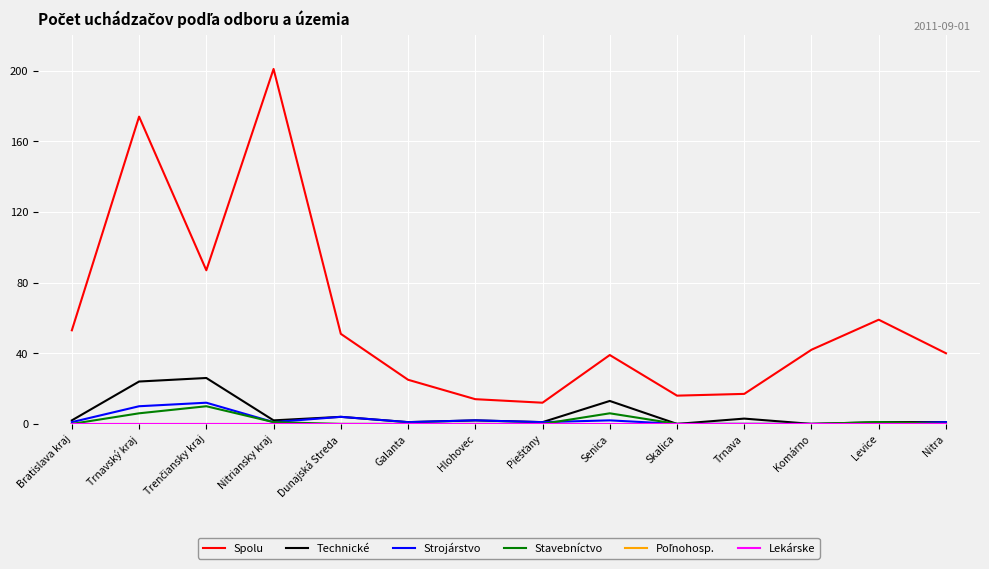

Reading left to right, what are all the values shown in this chart?

Spolu: Bratislava kraj=53	Trnavský kraj=174	Trenčiansky kraj=87	Nitriansky kraj=201	Dunajská Streda=51	Galanta=25	Hlohovec=14	Piešťany=12	Senica=39	Skalica=16	Trnava=17	Komárno=42	Levice=59	Nitra=40
Technické: Bratislava kraj=2	Trnavský kraj=24	Trenčiansky kraj=26	Nitriansky kraj=2	Dunajská Streda=4	Galanta=1	Hlohovec=2	Piešťany=1	Senica=13	Skalica=0	Trnava=3	Komárno=0	Levice=1	Nitra=1
Strojárstvo: Bratislava kraj=1	Trnavský kraj=10	Trenčiansky kraj=12	Nitriansky kraj=1	Dunajská Streda=4	Galanta=1	Hlohovec=2	Piešťany=1	Senica=2	Skalica=0	Trnava=0	Komárno=0	Levice=0	Nitra=1
Stavebníctvo: Bratislava kraj=0	Trnavský kraj=6	Trenčiansky kraj=10	Nitriansky kraj=1	Dunajská Streda=0	Galanta=0	Hlohovec=0	Piešťany=0	Senica=6	Skalica=0	Trnava=0	Komárno=0	Levice=1	Nitra=0
Poľnohosp.: Bratislava kraj=0	Trnavský kraj=0	Trenčiansky kraj=0	Nitriansky kraj=0	Dunajská Streda=0	Galanta=0	Hlohovec=0	Piešťany=0	Senica=0	Skalica=0	Trnava=0	Komárno=0	Levice=0	Nitra=0
Lekárske: Bratislava kraj=0	Trnavský kraj=0	Trenčiansky kraj=0	Nitriansky kraj=0	Dunajská Streda=0	Galanta=0	Hlohovec=0	Piešťany=0	Senica=0	Skalica=0	Trnava=0	Komárno=0	Levice=0	Nitra=0